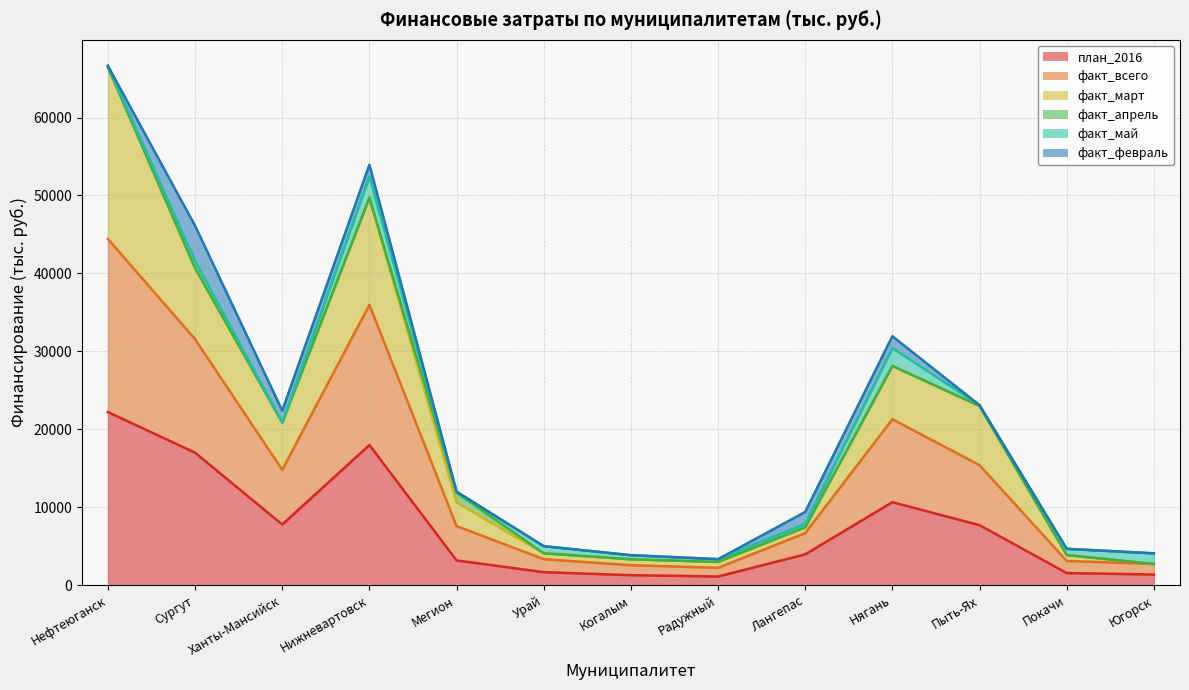

True or false: факт_всего has more than 1 points higher than both neighbors.

True